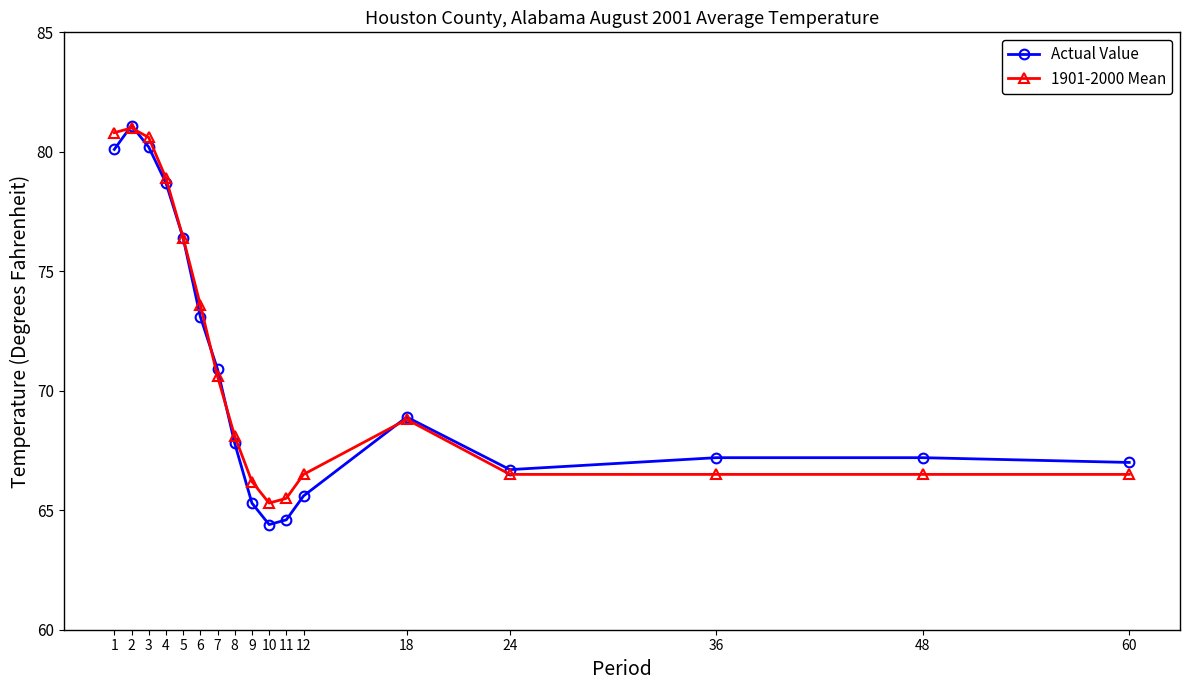

What is the value of the 1901-2000 Mean point at the 7th from the left?

70.6